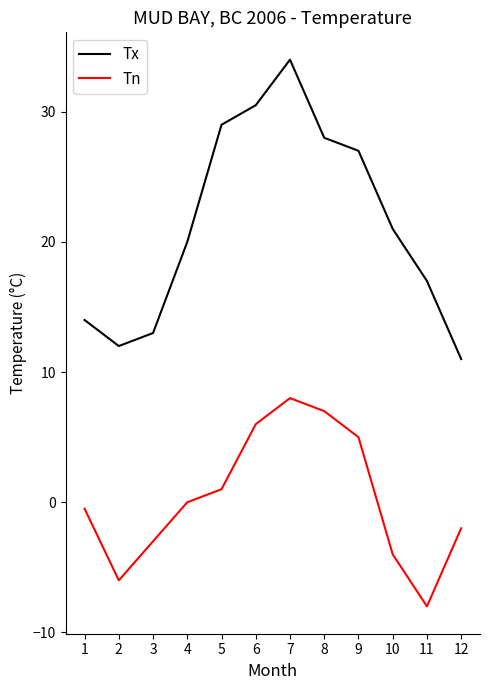

How many values in the Tx series are below 21?

6